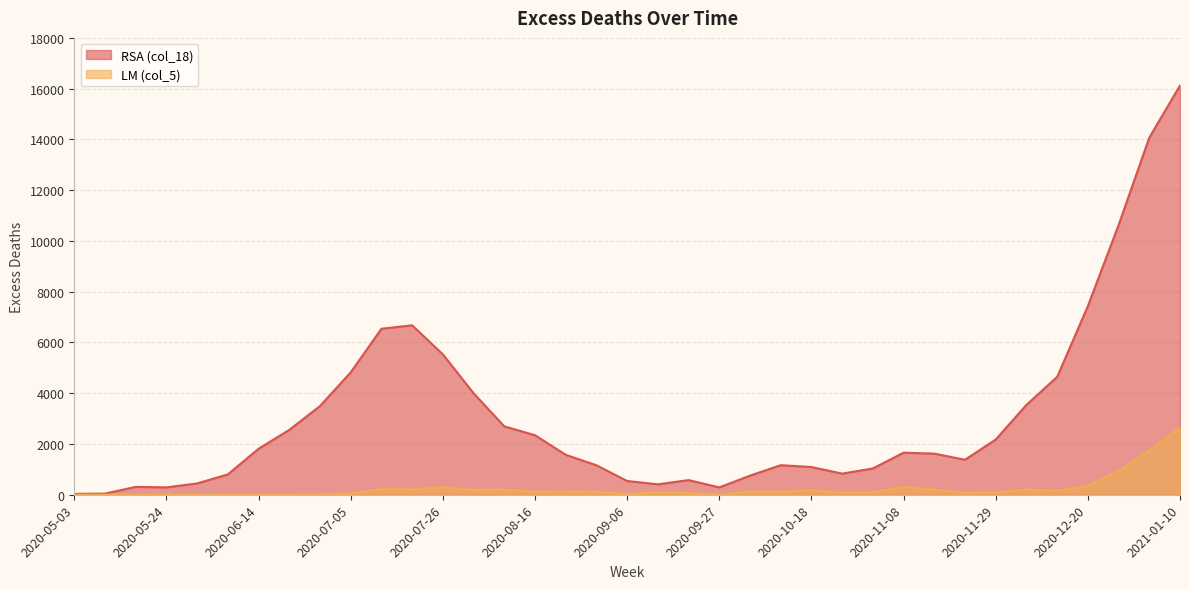

Which series has the largest range (max minus min)?

RSA (col_18)